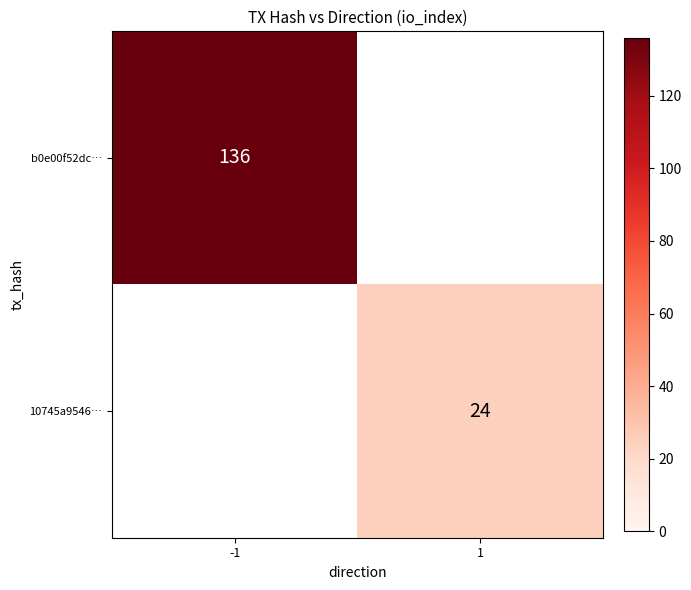

True or false: 10745a9546… has a value of 41 at 1.

False